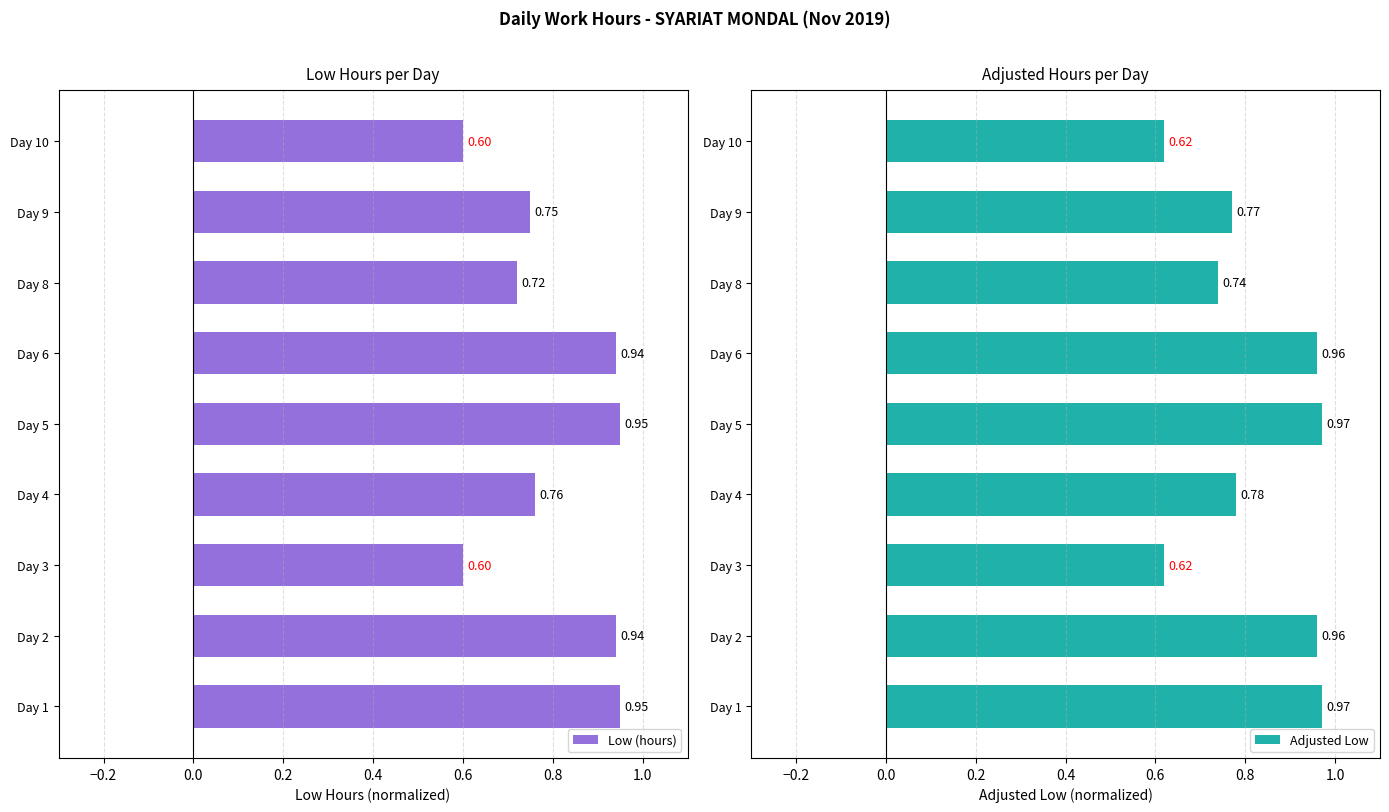

What is the sum of all Low (hours) values?

7.2